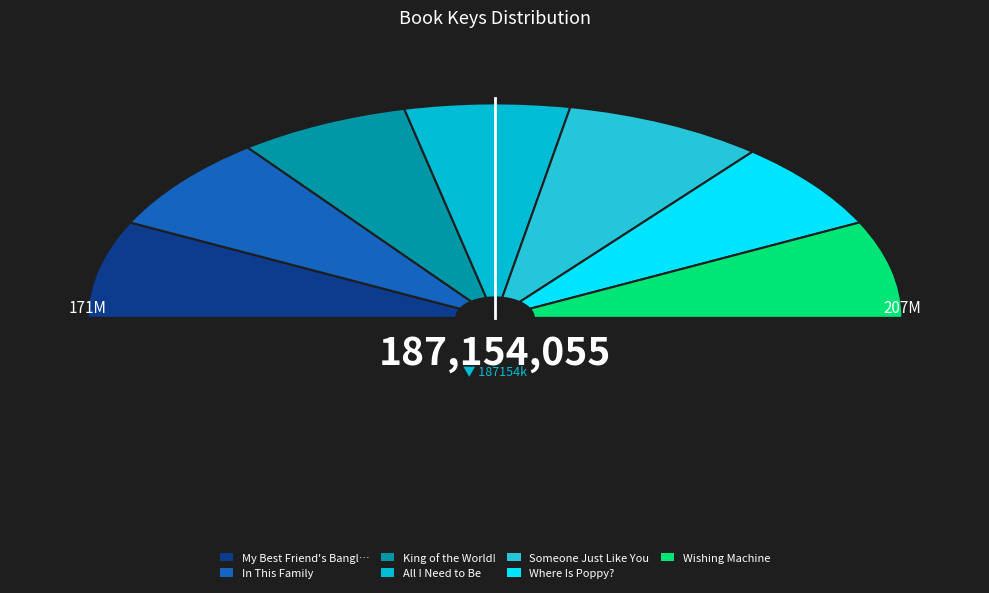

What is the change in value from My Best Friend's Bangles to Someone Just Like You?

+15549993